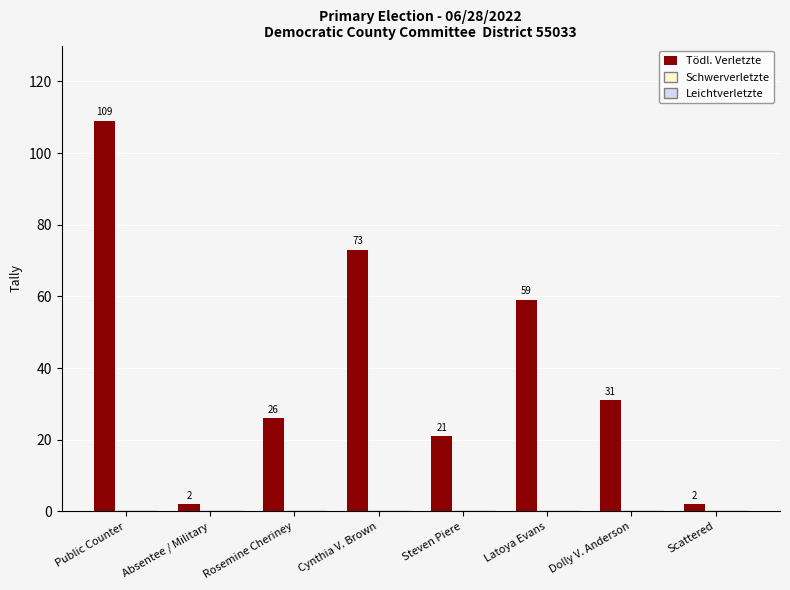

How many bars are there in total?

8